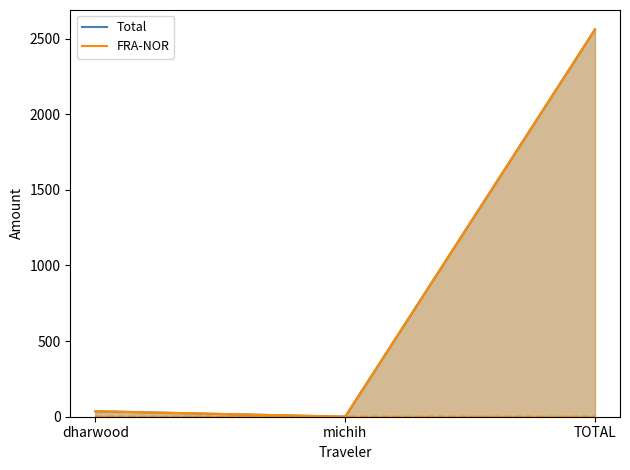

How many lines are shown in the chart?

2